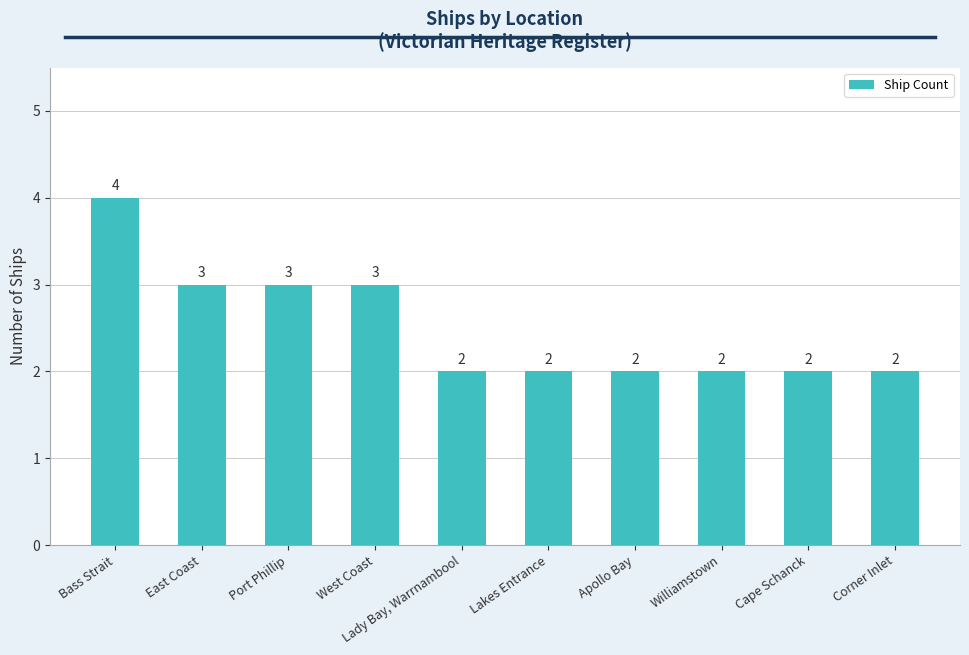

What is the difference between the values at West Coast and Williamstown?

1